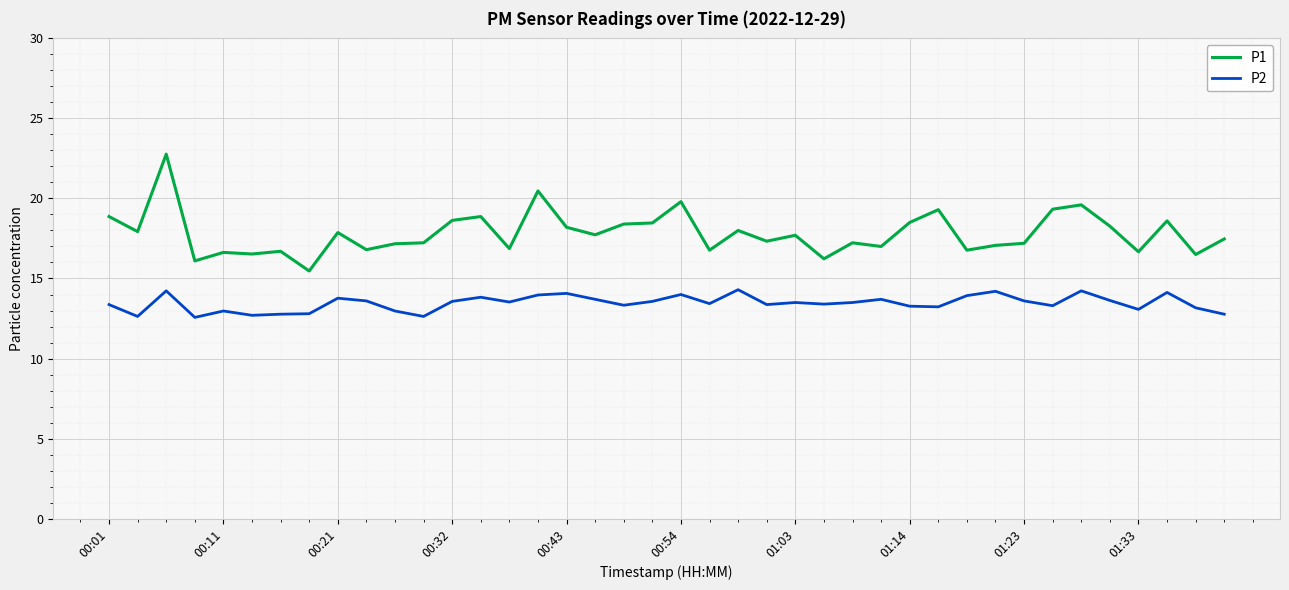

Rank the series by their maximum value, from lowest to highest.

P2, P1